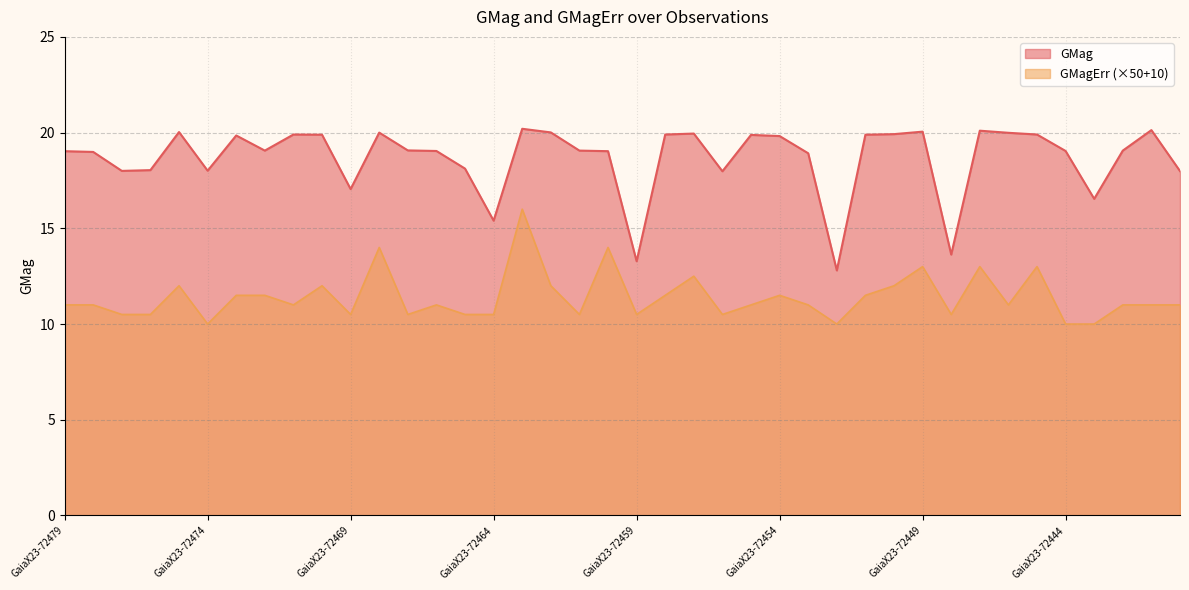

How many values in the GMag series are below 19?

14